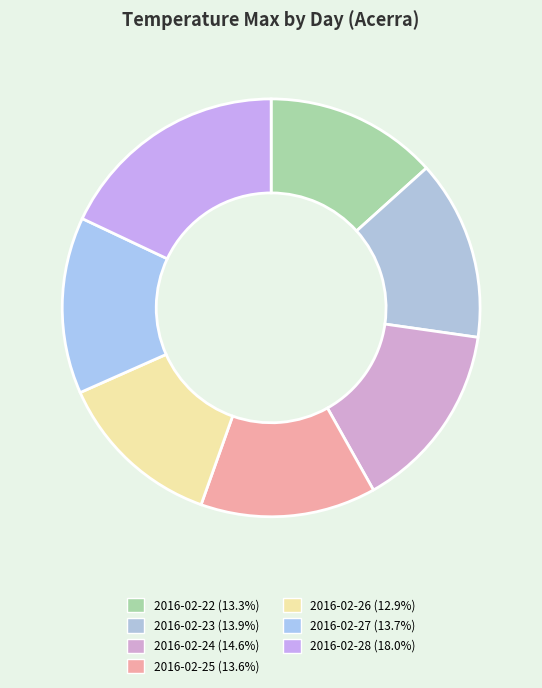

How much of the chart is everything except 2016-02-26?

87.1%